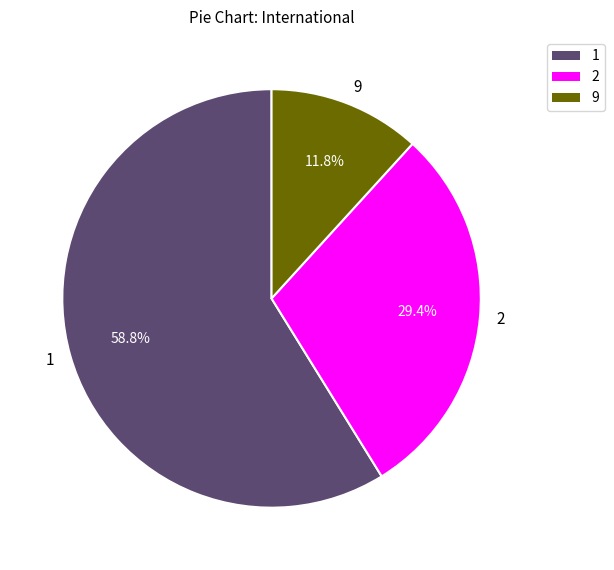

How much of the chart is everything except 9?

88.2%